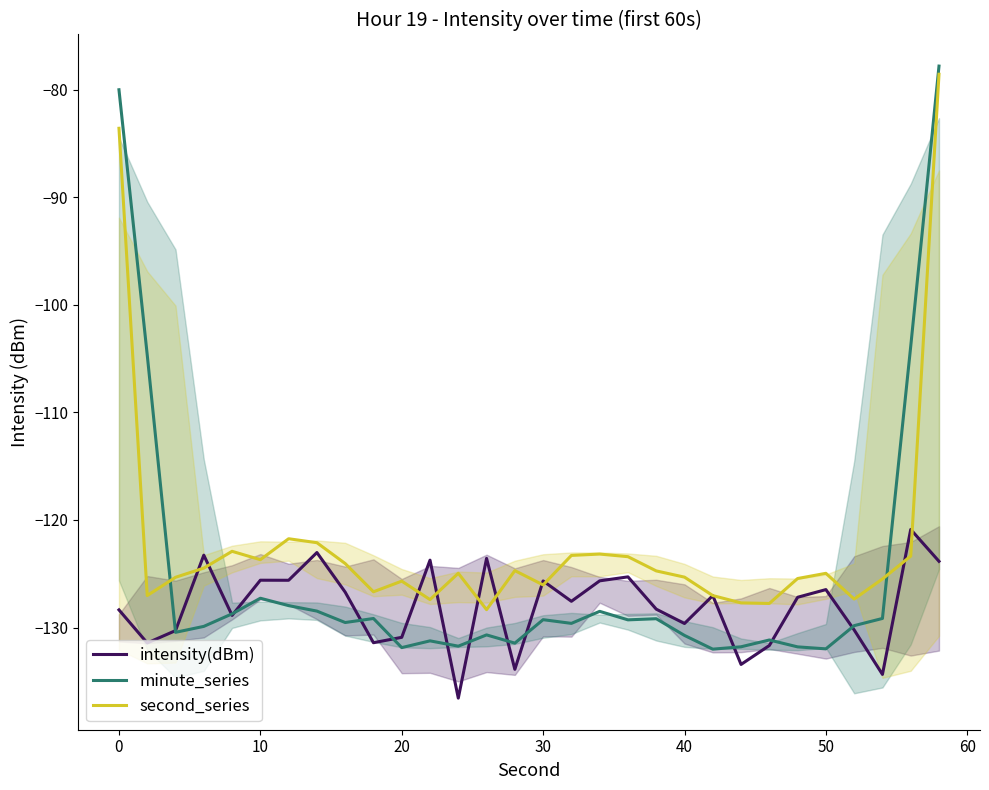

What is the average value of the minute_series series?

-125.0